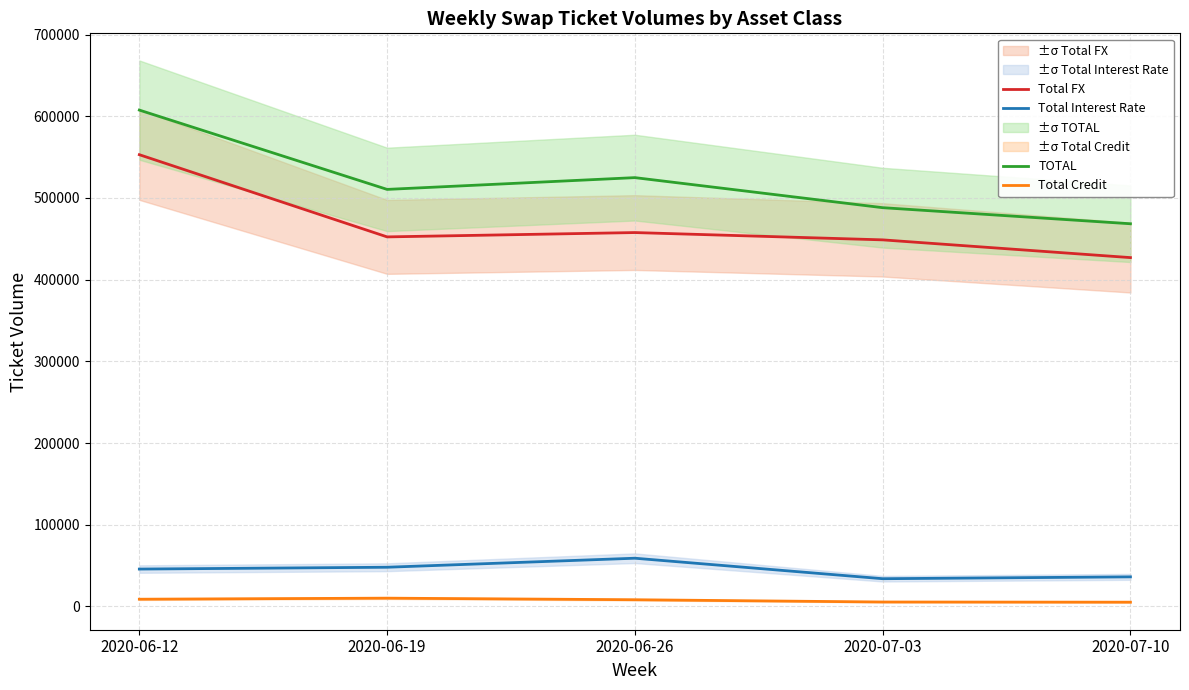

True or false: Total Credit and Total FX cross at least once.

False